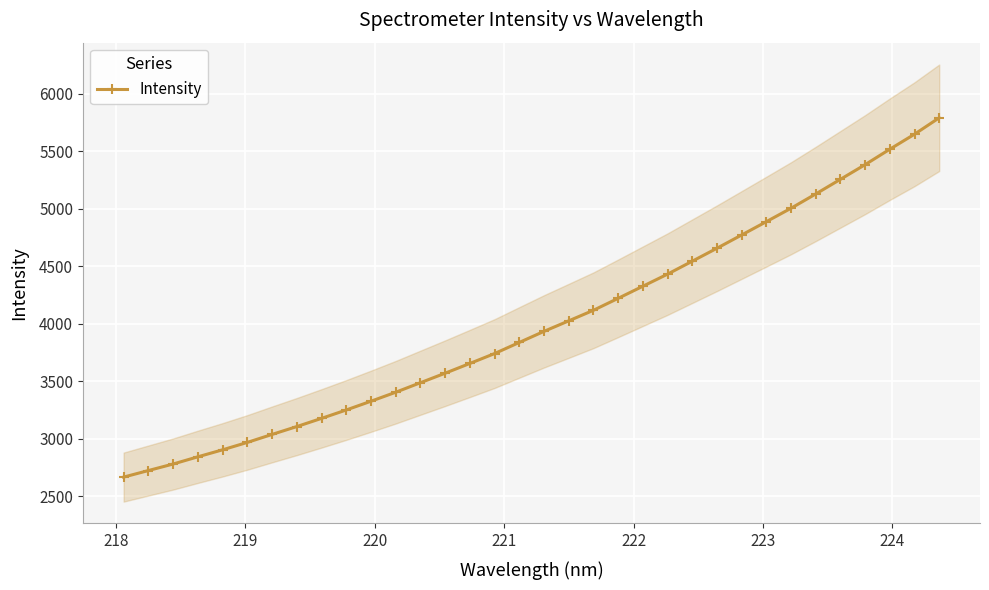

What is the difference between the maximum and second lowest values?

3069.2